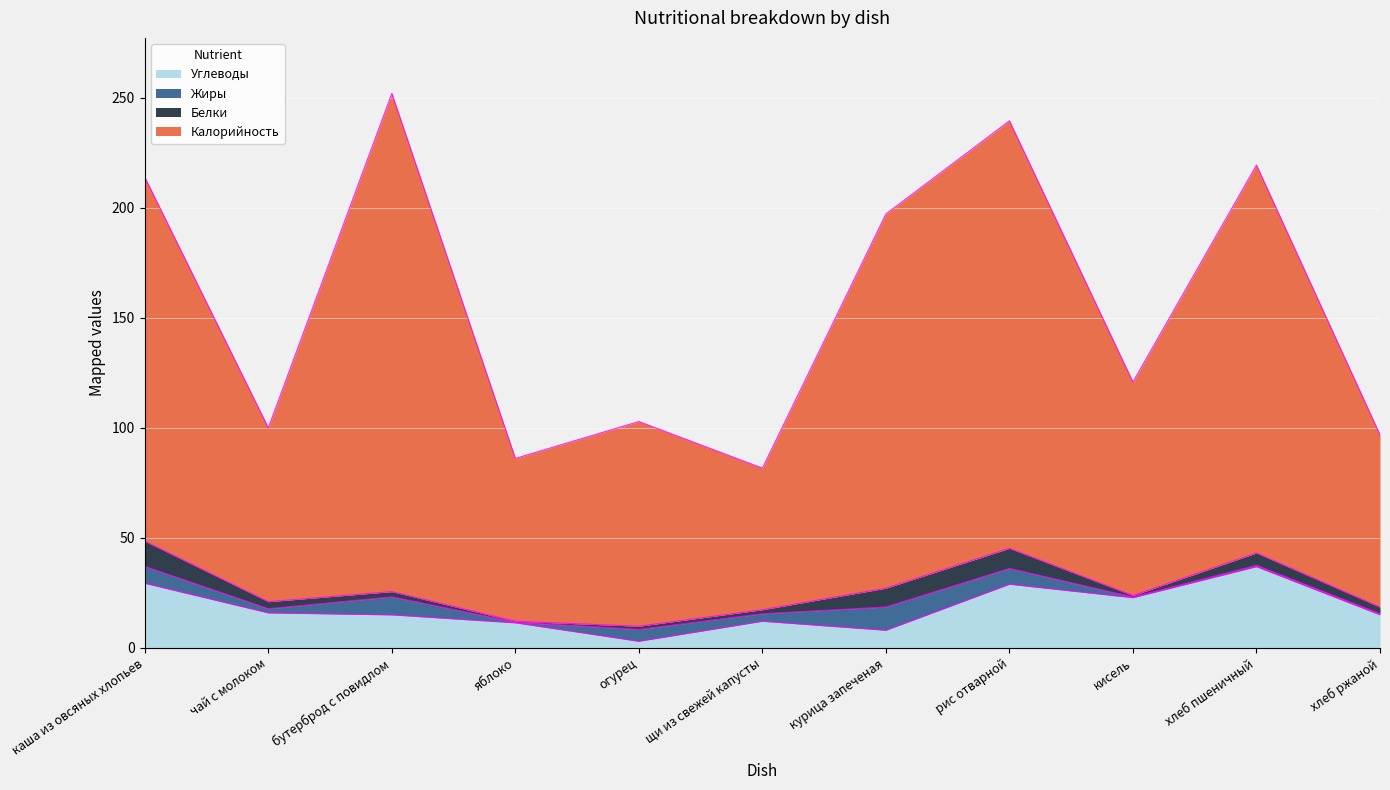

At which category is the sum across all series the highest?

бутерброд с повидлом